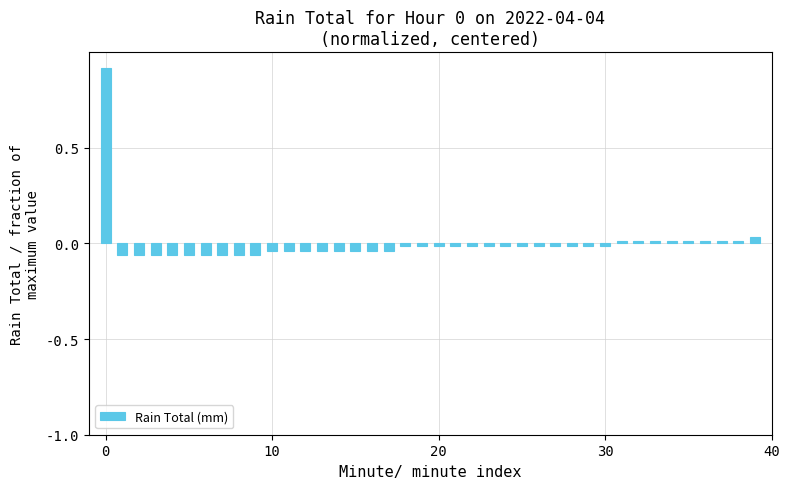

How many positive values are there?

10